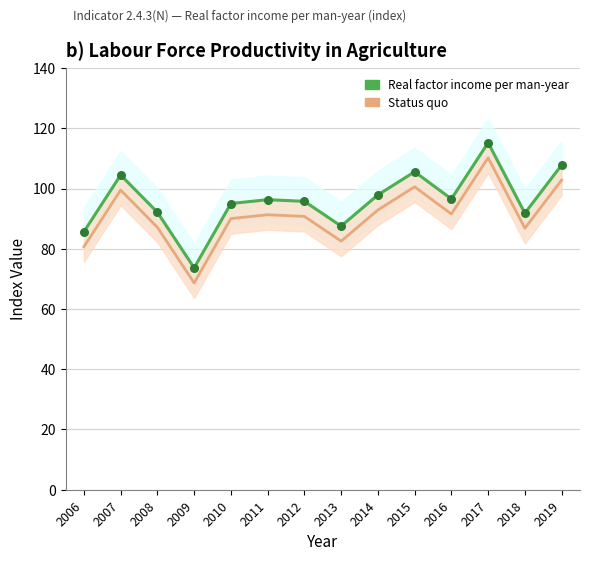

At which category is the sum across all series the highest?

2017